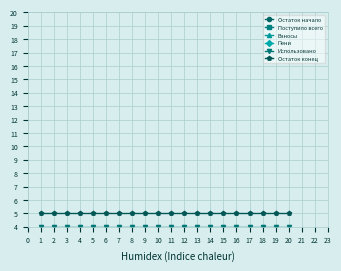

Does the chart display data point markers on the line(s)?

Yes